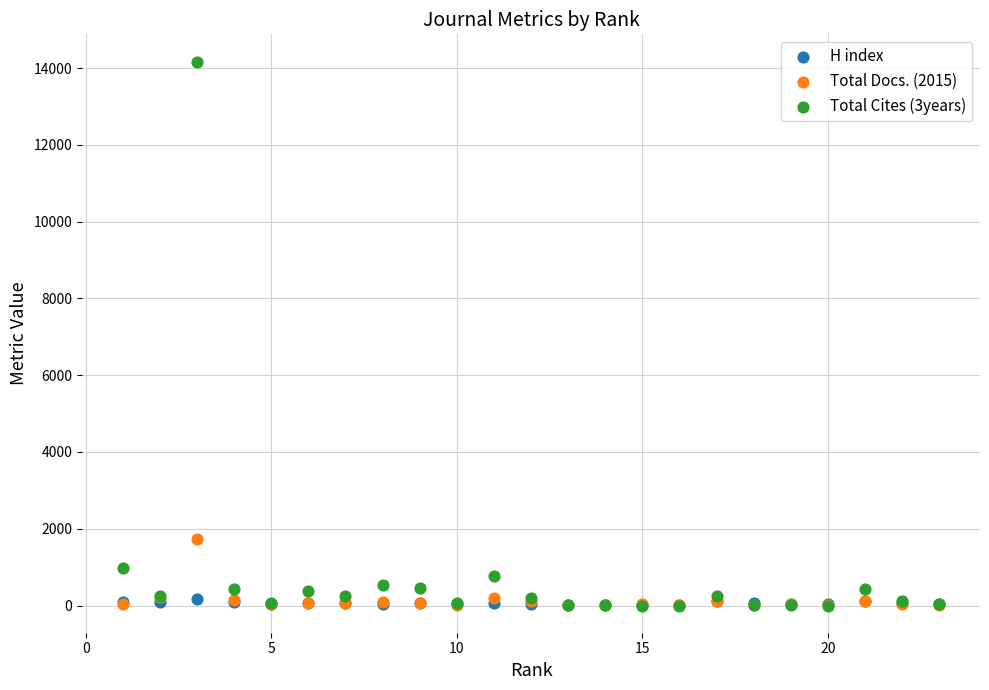

Which series contains the highest Y value?

Total Cites (3years)